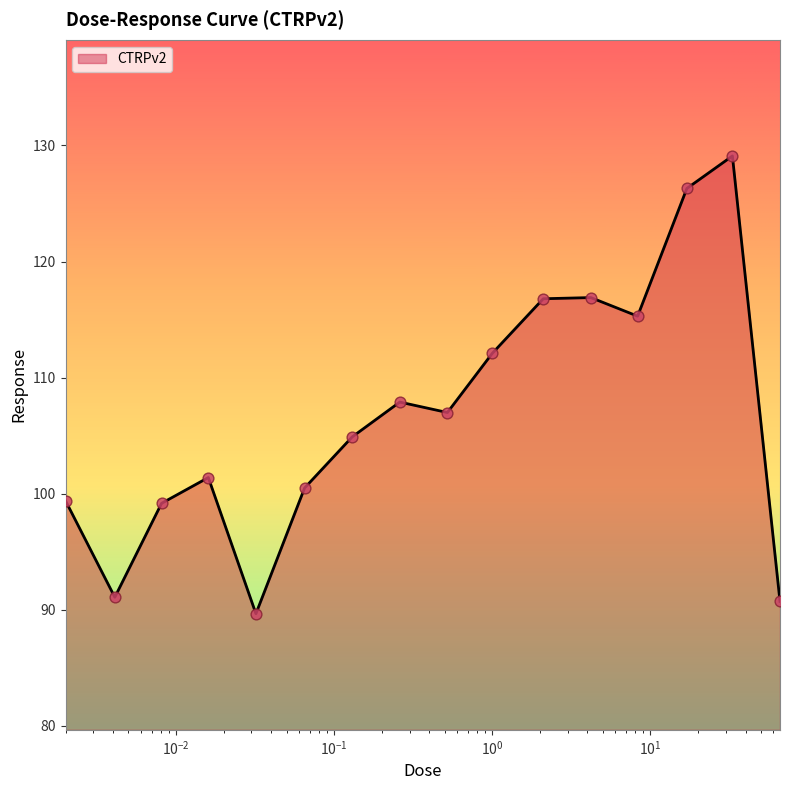

What is the difference between the maximum and minimum values?

39.4